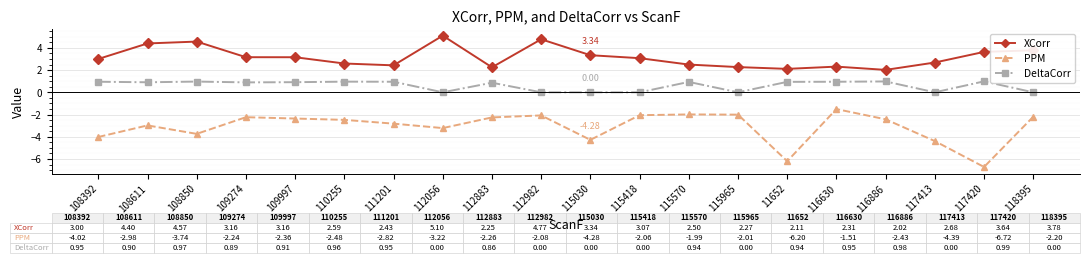

How many series are shown in this chart?

3